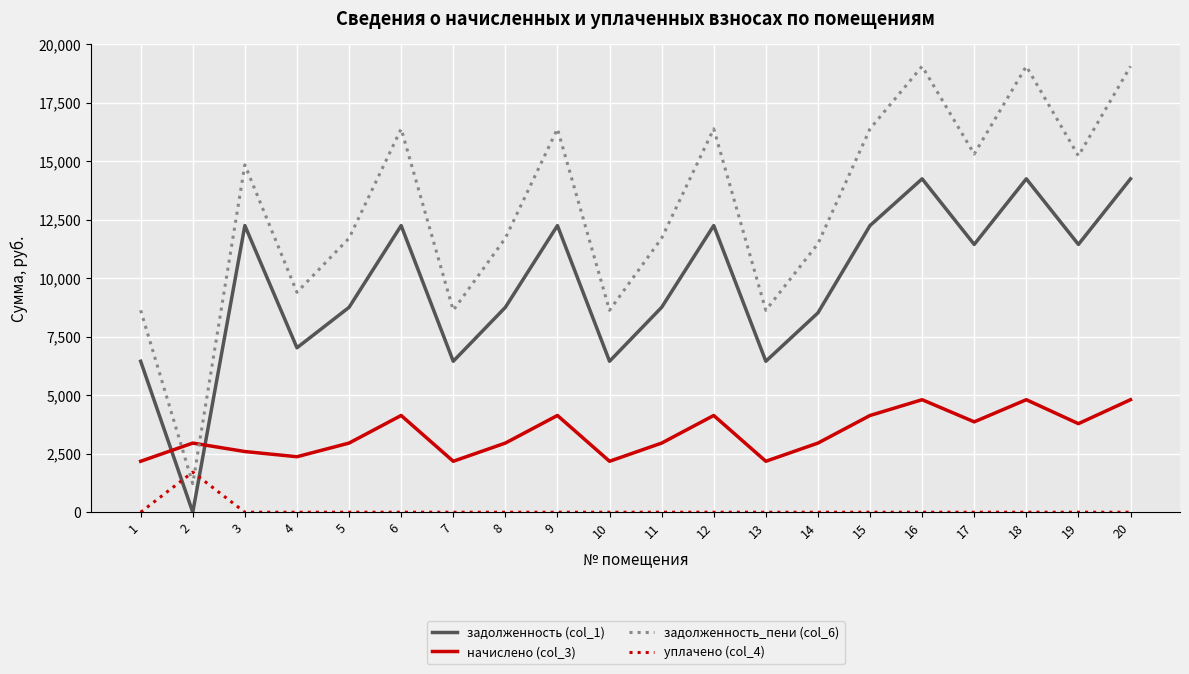

At which category does задолженность_пени (col_6) reach its first local valley?

2